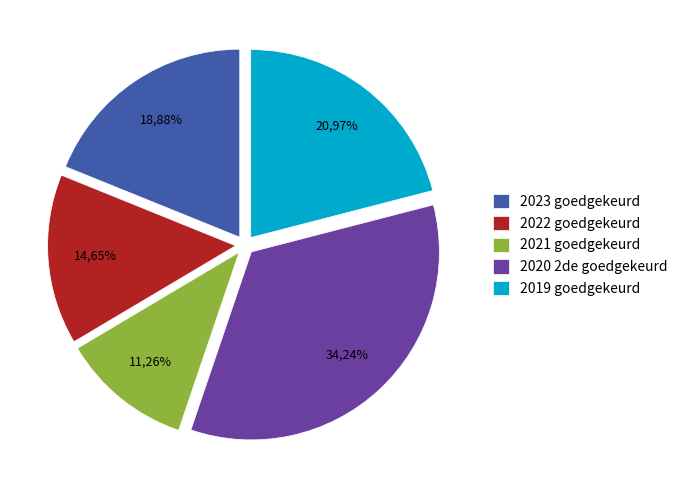

Which category has the biggest portion of the pie?

2020 2de goedgekeurd